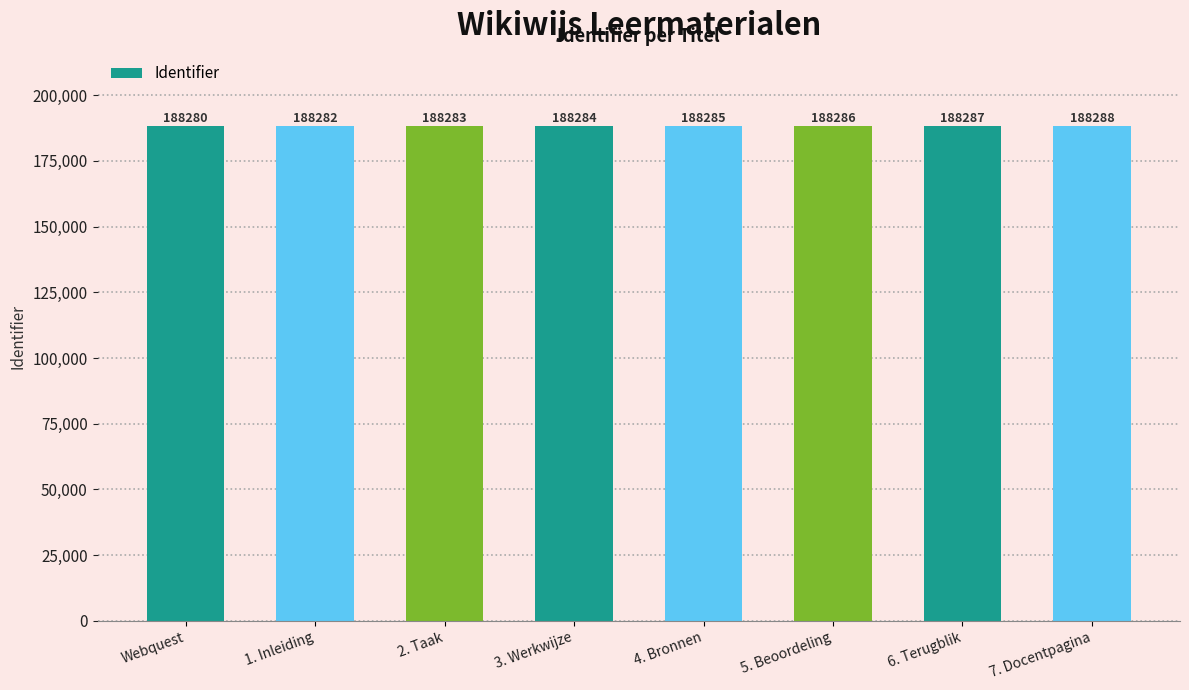

What is the smallest value displayed?

188280